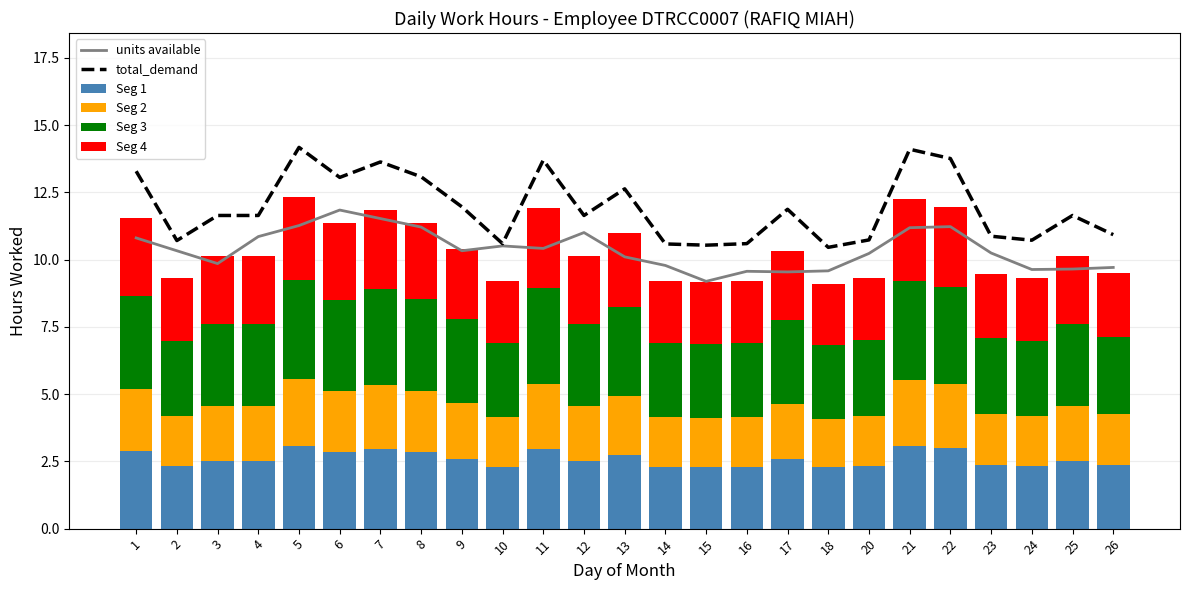

Reading left to right, what are all the values shown in this chart?

units available: 10.8	10.3	9.9	10.9	11.3	11.8	11.5	11.2	10.3	10.5	10.4	11.0	10.1	9.8	9.2	9.6	9.5	9.6	10.2	11.2	11.2	10.2	9.6	9.6	9.7
total_demand: 13.3	10.7	11.6	11.6	14.2	13.1	13.6	13.1	12.0	10.6	13.7	11.6	12.6	10.6	10.5	10.6	11.9	10.5	10.7	14.1	13.8	10.9	10.7	11.6	10.9
Seg 1: 2.9	2.3	2.5	2.5	3.1	2.8	3.0	2.8	2.6	2.3	3.0	2.5	2.7	2.3	2.3	2.3	2.6	2.3	2.3	3.1	3.0	2.4	2.3	2.5	2.4
Seg 2: 2.3	1.9	2.0	2.0	2.5	2.3	2.4	2.3	2.1	1.8	2.4	2.0	2.2	1.8	1.8	1.8	2.1	1.8	1.9	2.5	2.4	1.9	1.9	2.0	1.9
Seg 3: 3.5	2.8	3.0	3.0	3.7	3.4	3.6	3.4	3.1	2.8	3.6	3.0	3.3	2.8	2.7	2.8	3.1	2.7	2.8	3.7	3.6	2.8	2.8	3.0	2.8
Seg 4: 2.9	2.3	2.5	2.5	3.1	2.8	3.0	2.8	2.6	2.3	3.0	2.5	2.7	2.3	2.3	2.3	2.6	2.3	2.3	3.1	3.0	2.4	2.3	2.5	2.4